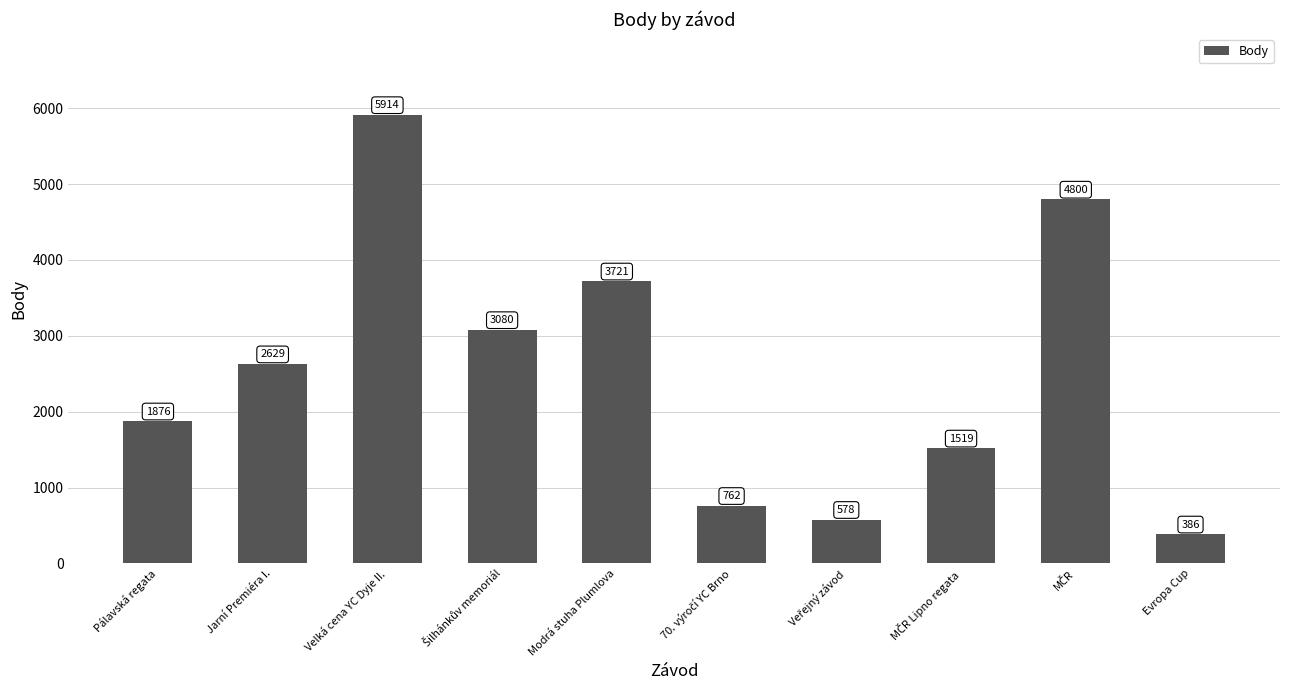

The value at Evropa Cup is 386. True or false?

True